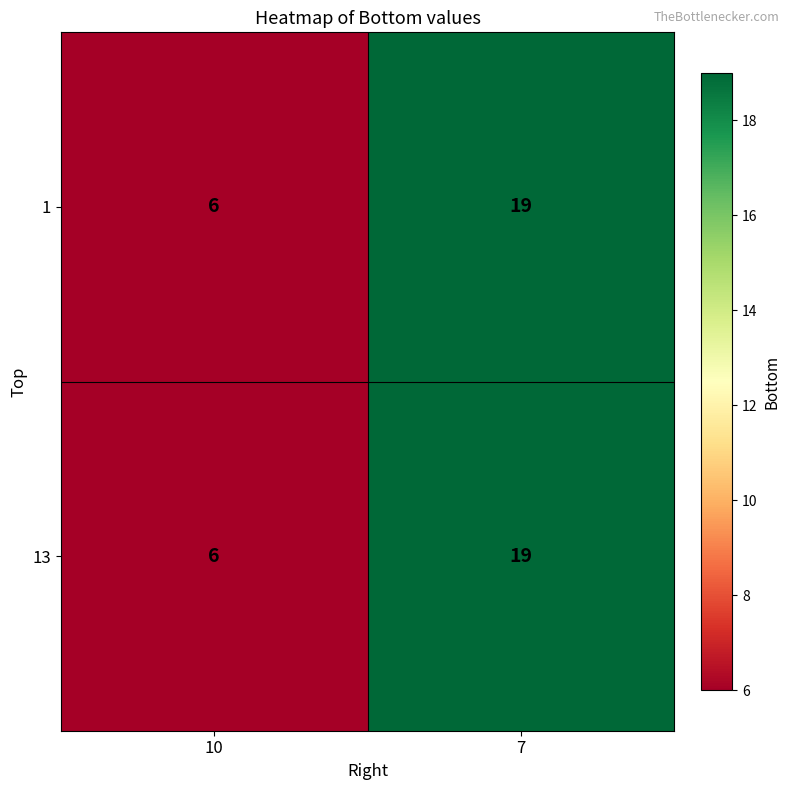

At which label is 1 closest to 12?

10